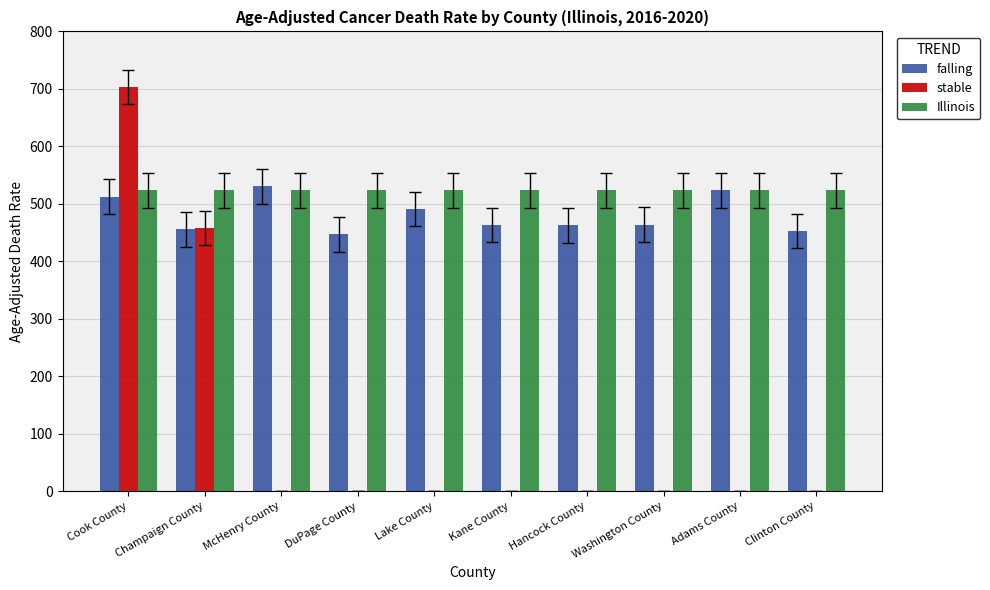

What value does the falling series have at Washington County?

464.0